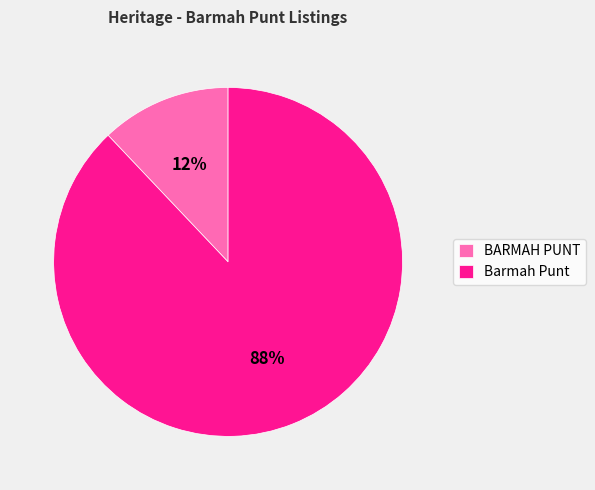

Is there a majority slice in this chart?

Yes